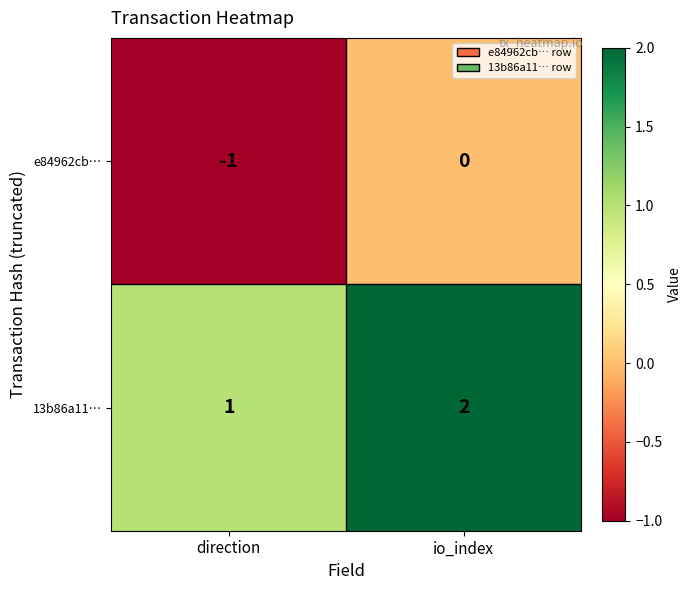

At which category is the sum across all series the highest?

io_index